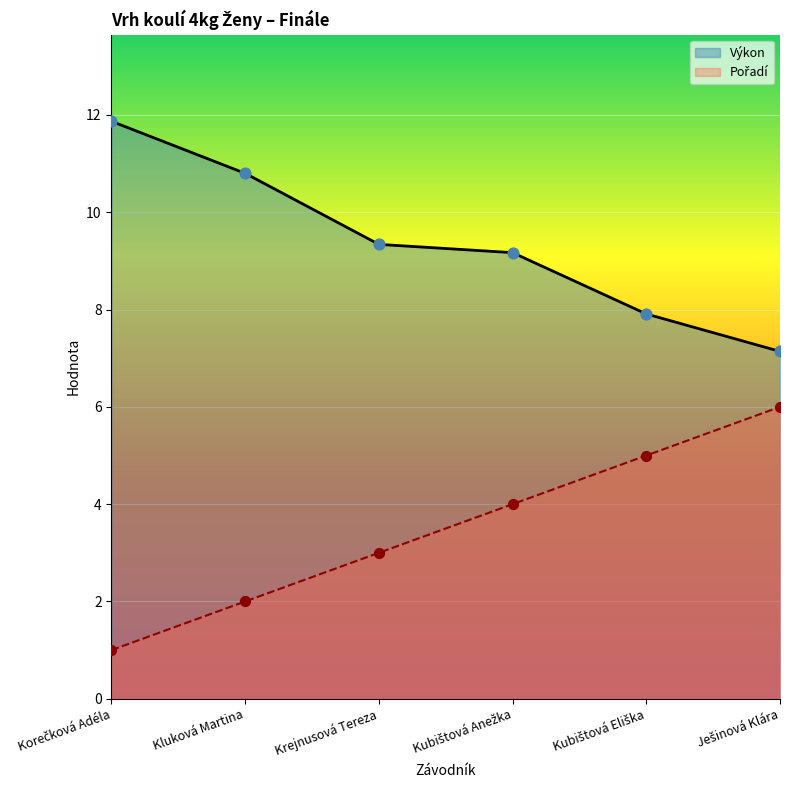

Which series has the largest total across all categories?

Výkon